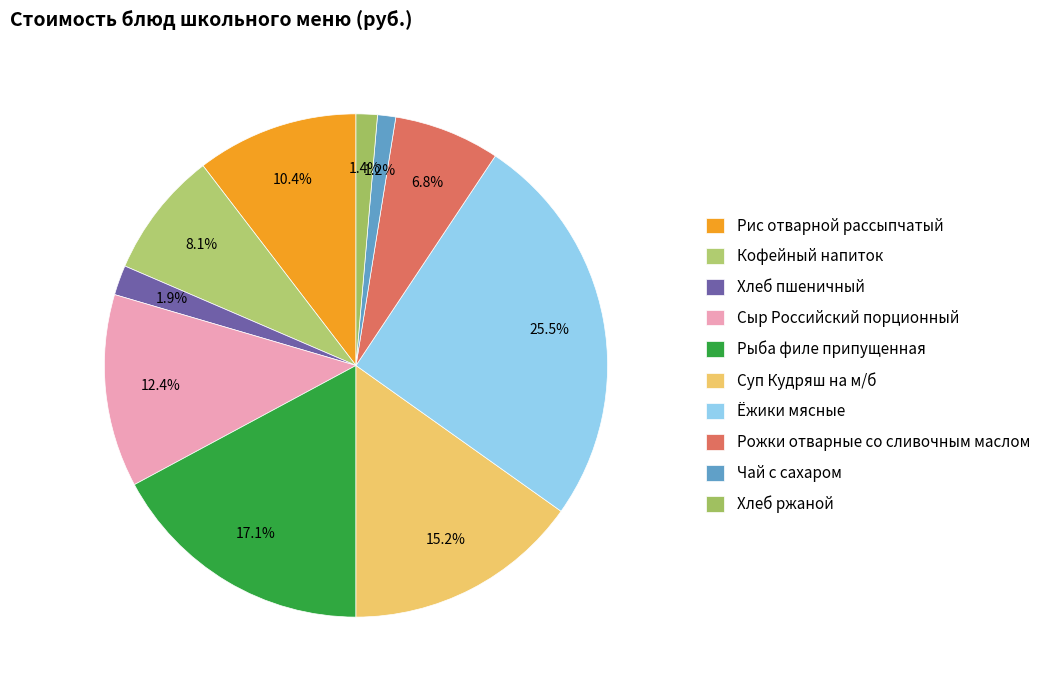

How many slices are in this pie chart?

10